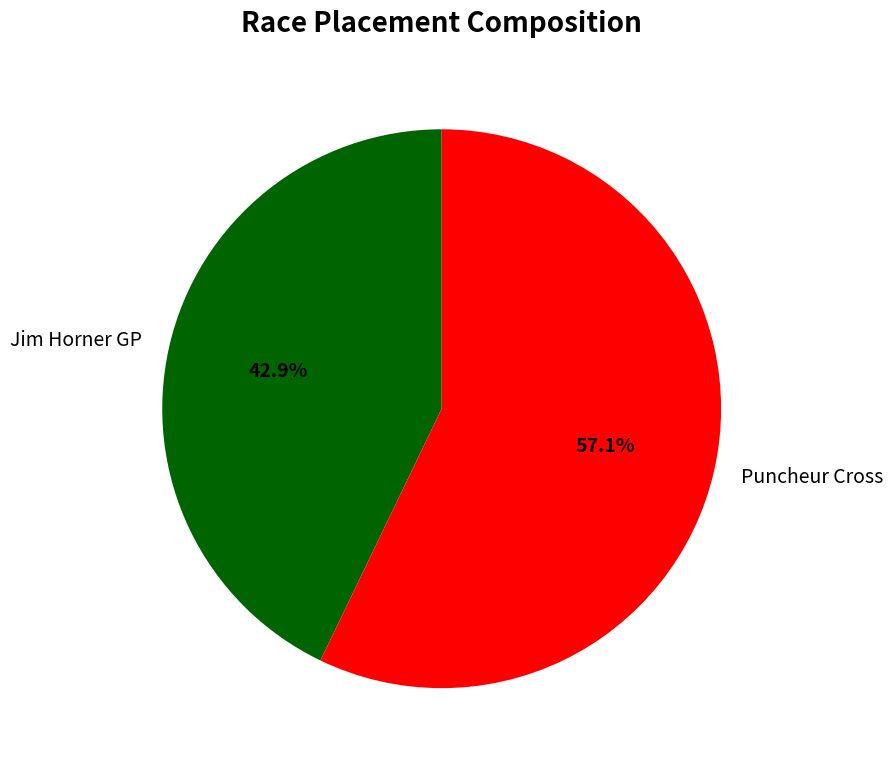

True or false: Jim Horner GP accounts for 43% of the total.

True